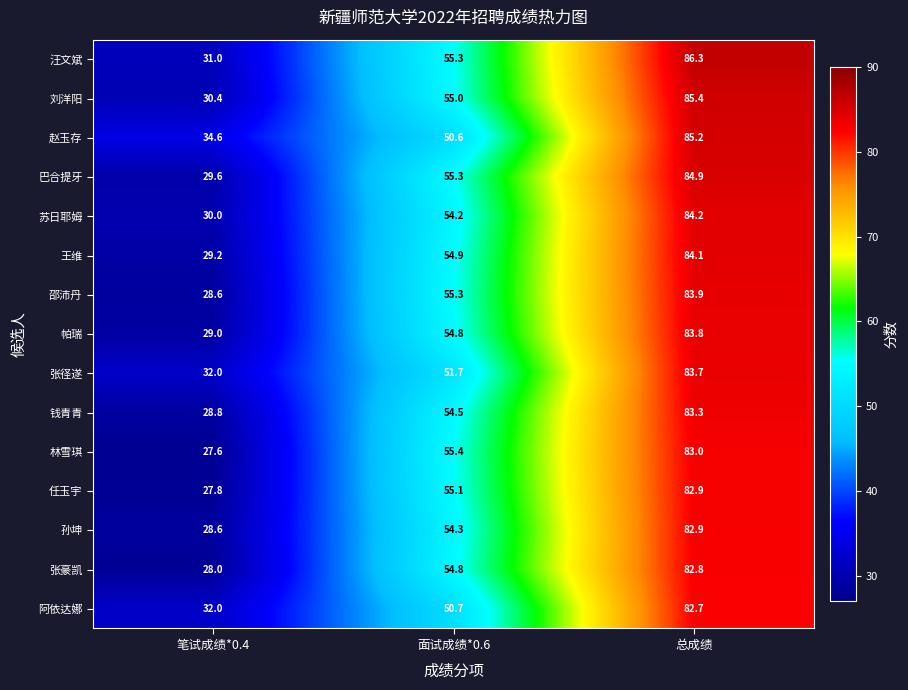

What is the minimum value for 任玉宇?

27.8